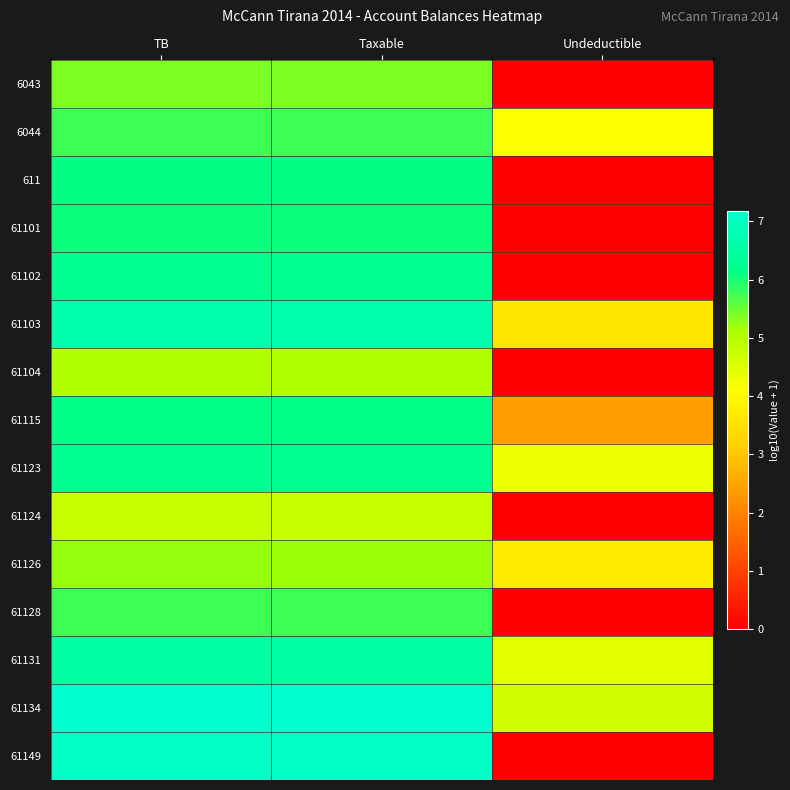

Rank the series by their maximum value, from lowest to highest.

61124, 61104, 61126, 6043, 61128, 6044, 61101, 611, 61115, 61102, 61123, 61131, 61103, 61149, 61134